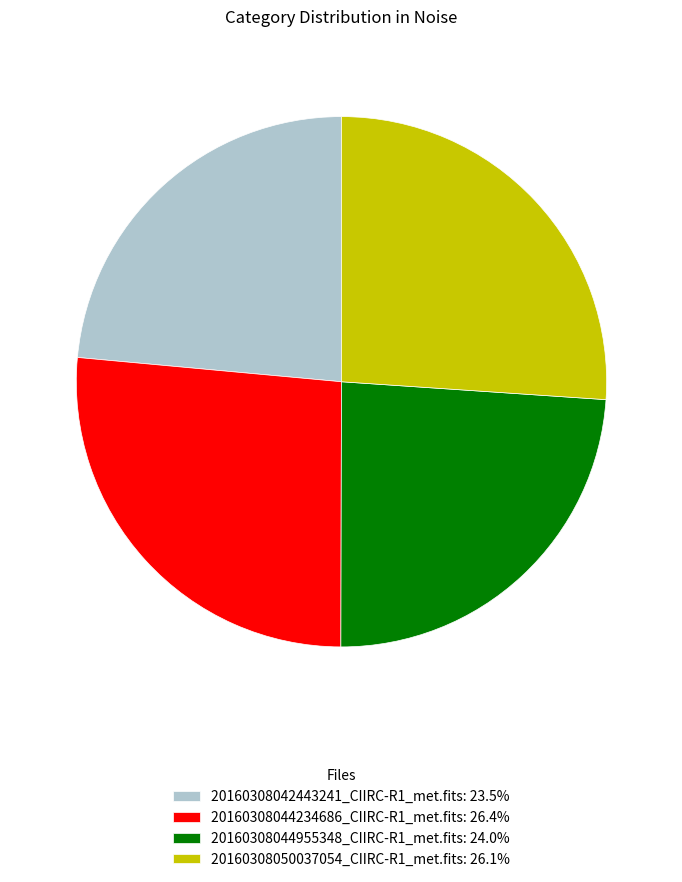

Approximately how many times larger is the value at 20160308044955348_CIIRC-R1_met.fits: 24.0% compared to 20160308050037054_CIIRC-R1_met.fits: 26.1%?

0.9